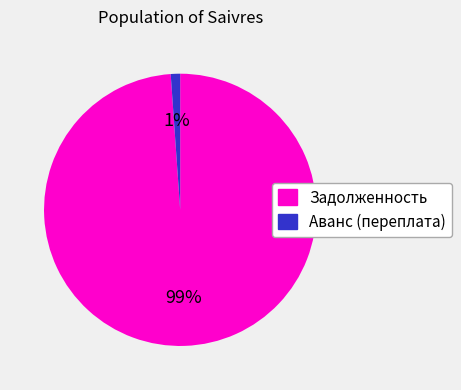

Is there any slice that represents more than half of the pie?

Yes